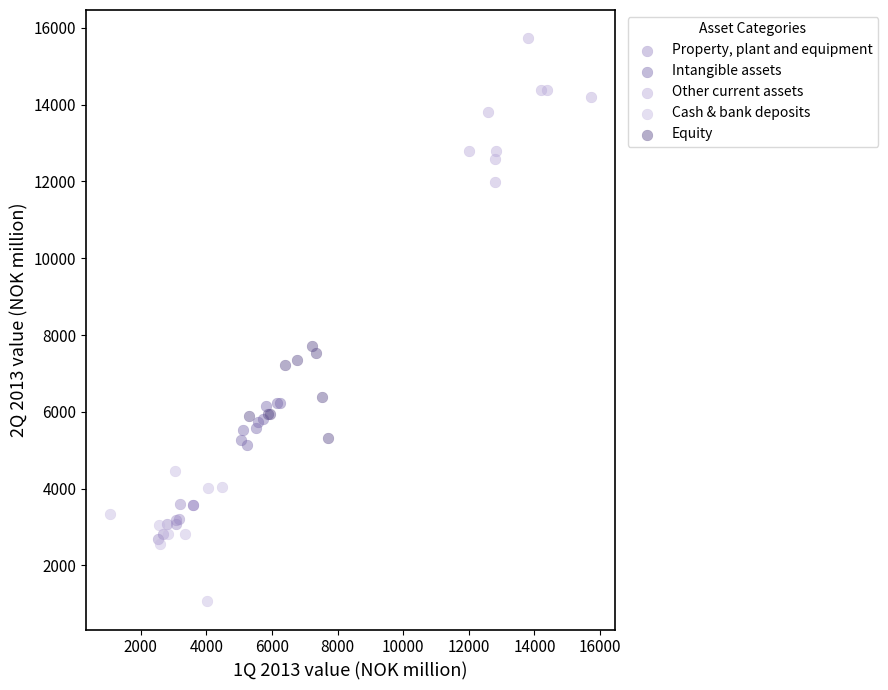

Which series contains the lowest Y value?

Cash & bank deposits